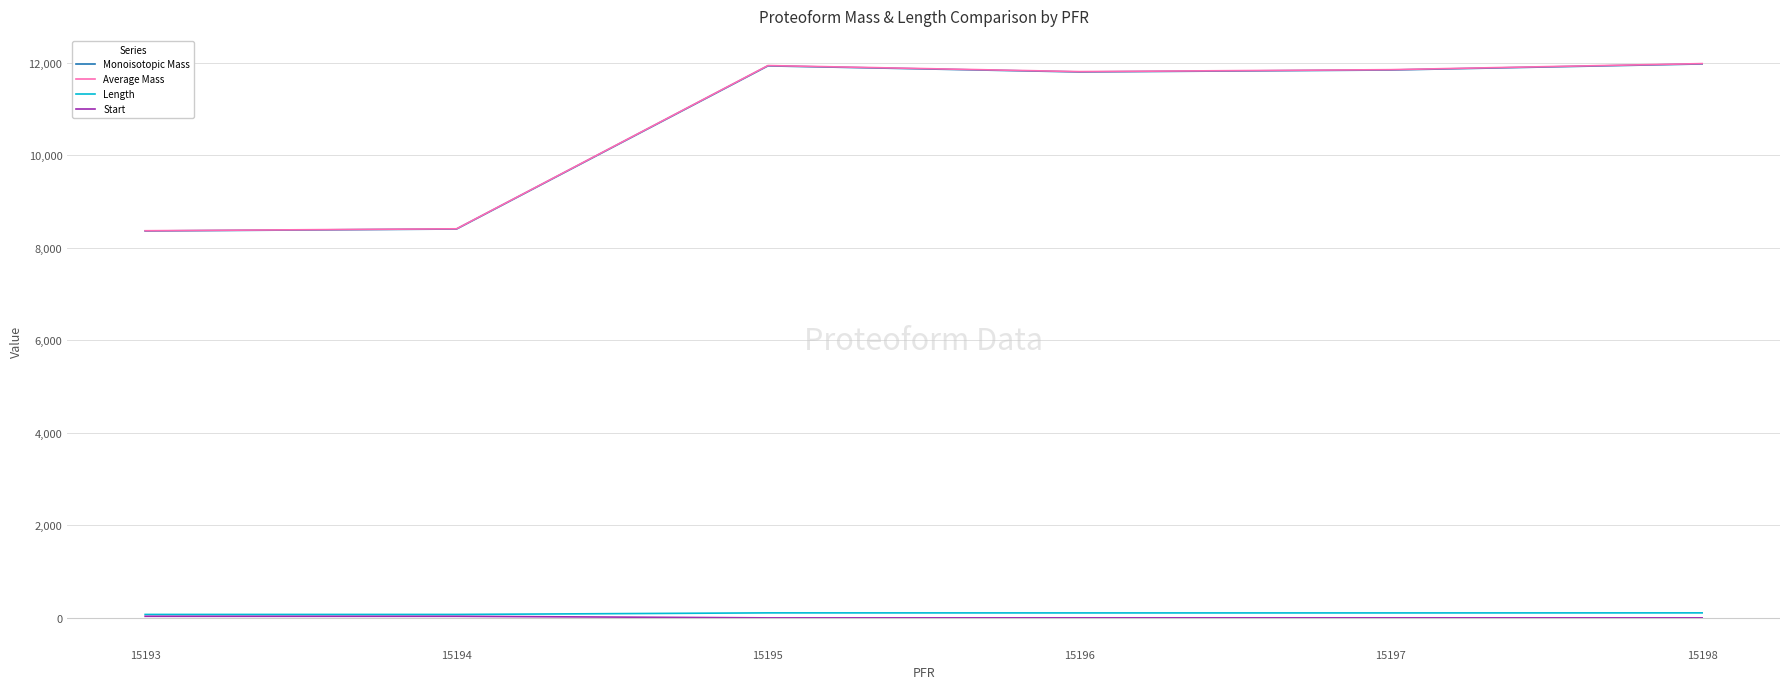

True or false: Monoisotopic Mass and Average Mass intersect in this chart.

False